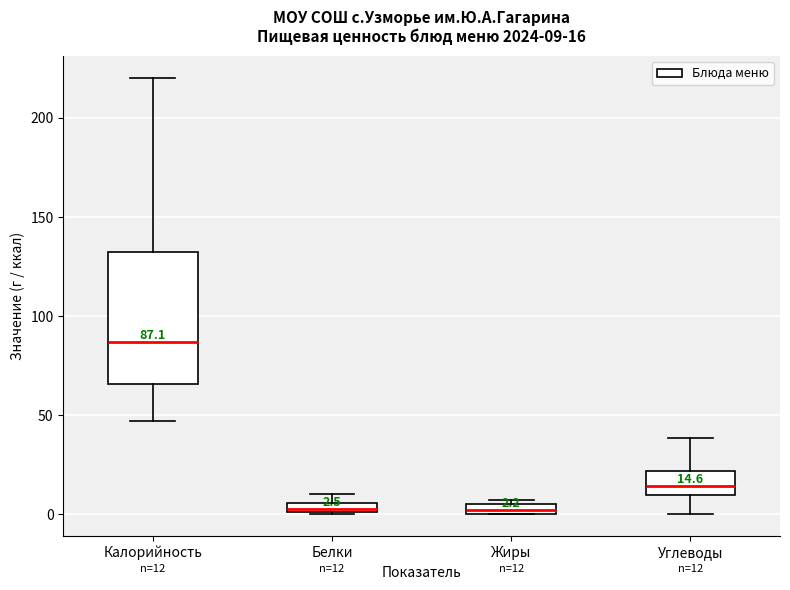

Comparing the boxes themselves (not the whiskers), which one is the tallest?

Калорийность